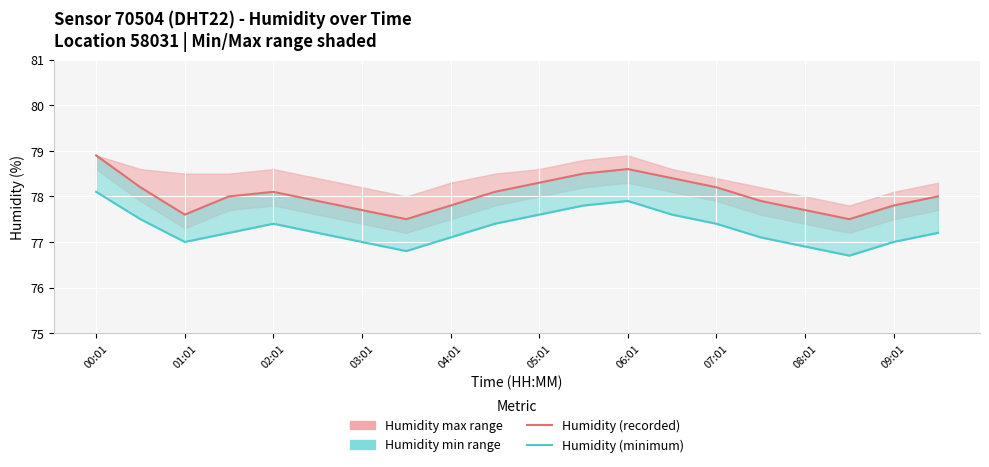

Which category has the lowest value in the Humidity (minimum) series?

17